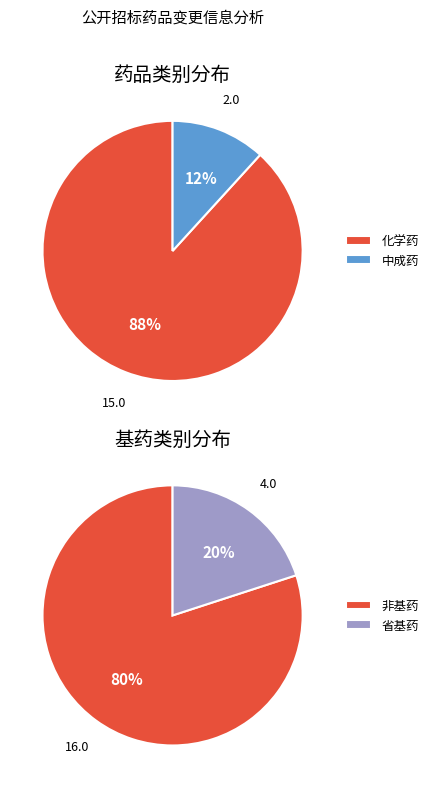

Which slice is the largest?

化学药